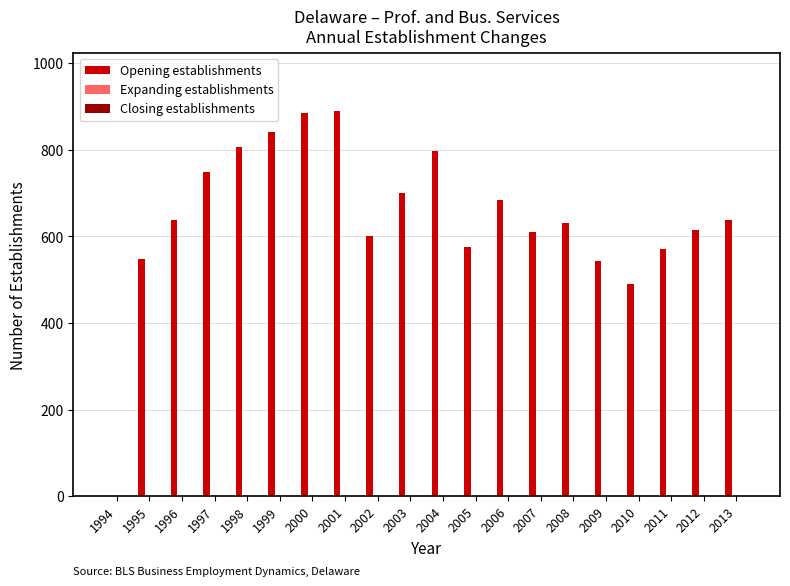

What is the change in value from 1997 to 2013?

-112